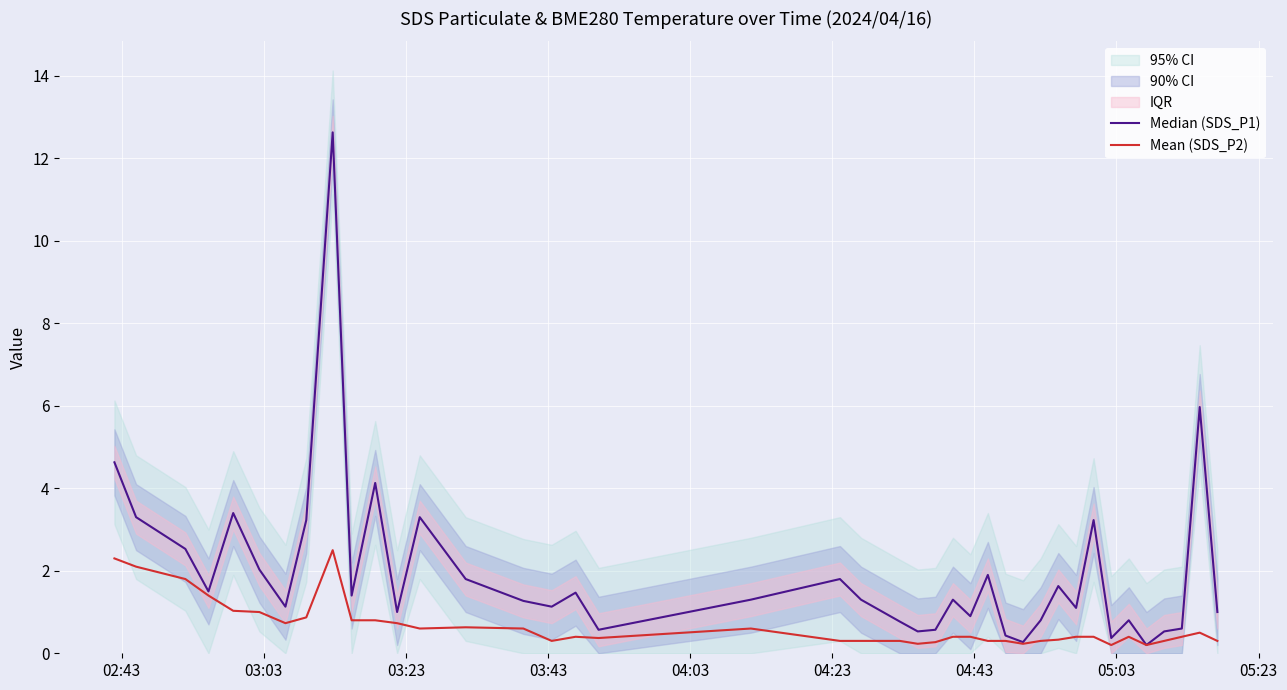

Rank the series by their average value, from highest to lowest.

Median (SDS_P1), Mean (SDS_P2)